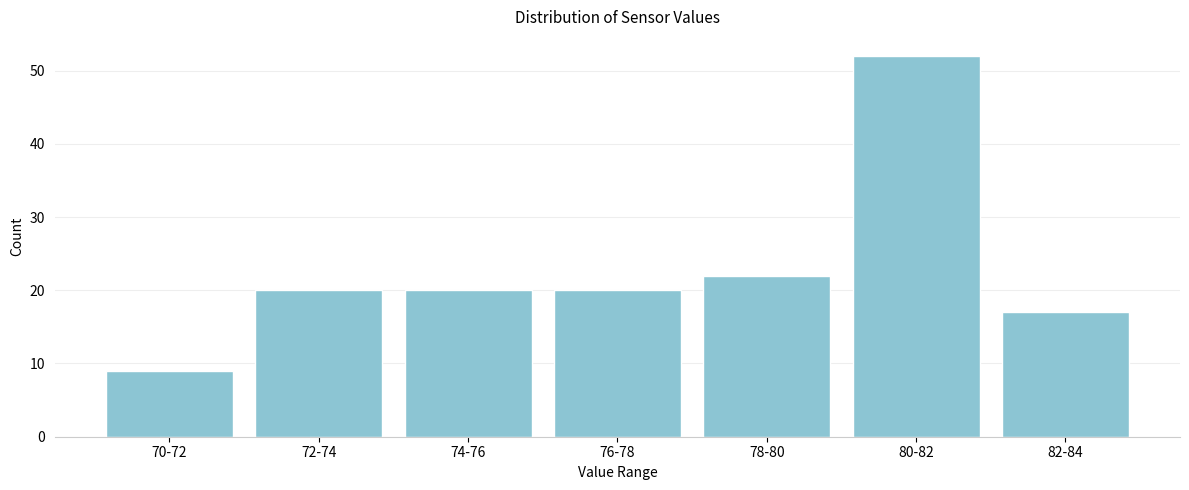

Reading left to right, transcribe all the data shown in this chart.

70-72=9	72-74=20	74-76=20	76-78=20	78-80=22	80-82=52	82-84=17